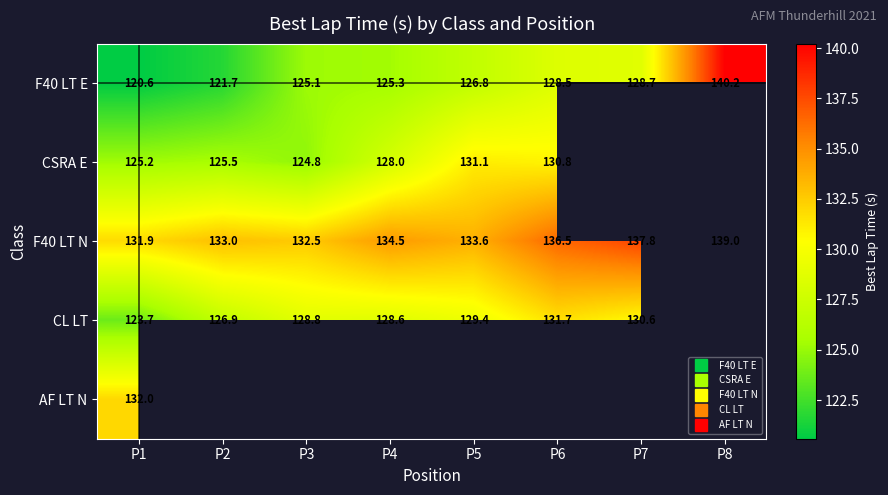

What is the average value of the F40 LT N series?

134.8